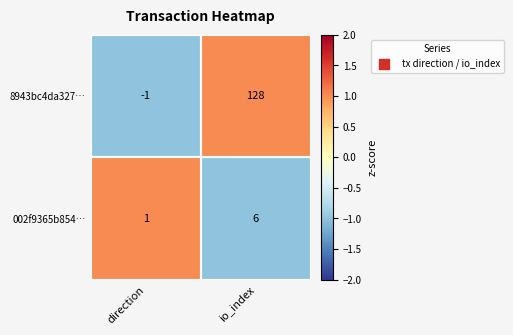

The value of 8943bc4da327… at io_index is 80. True or false?

False